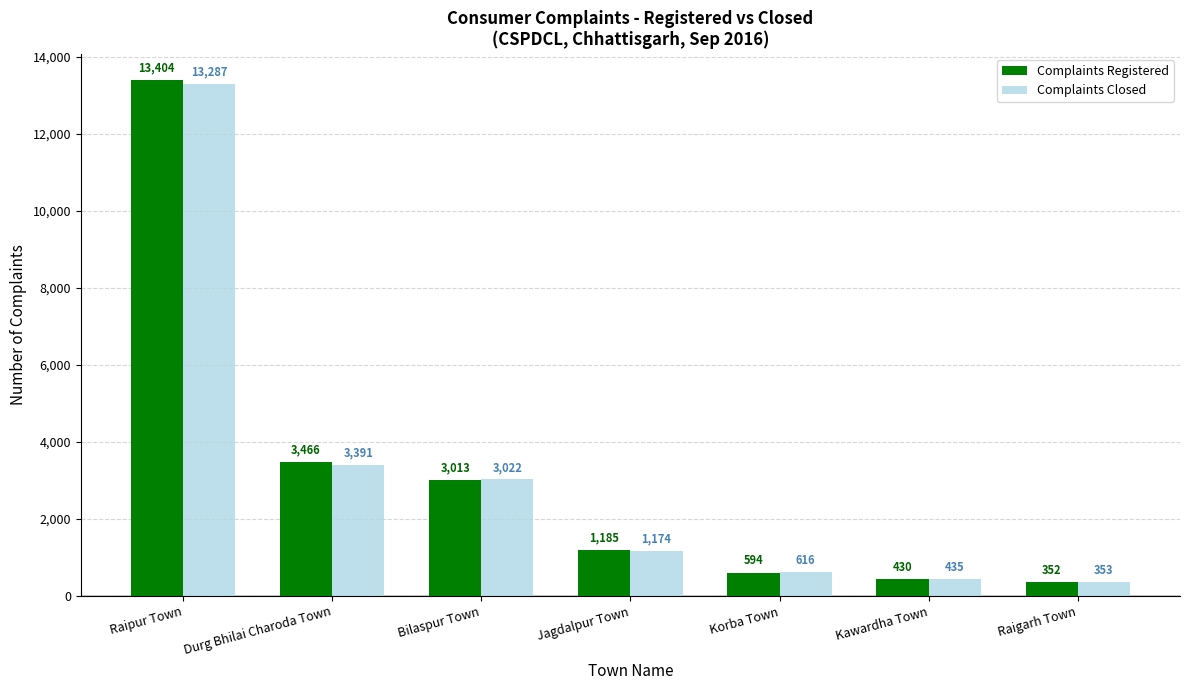

What is the difference between the Complaints Registered values at Durg Bhilai Charoda Town and Jagdalpur Town?

2281